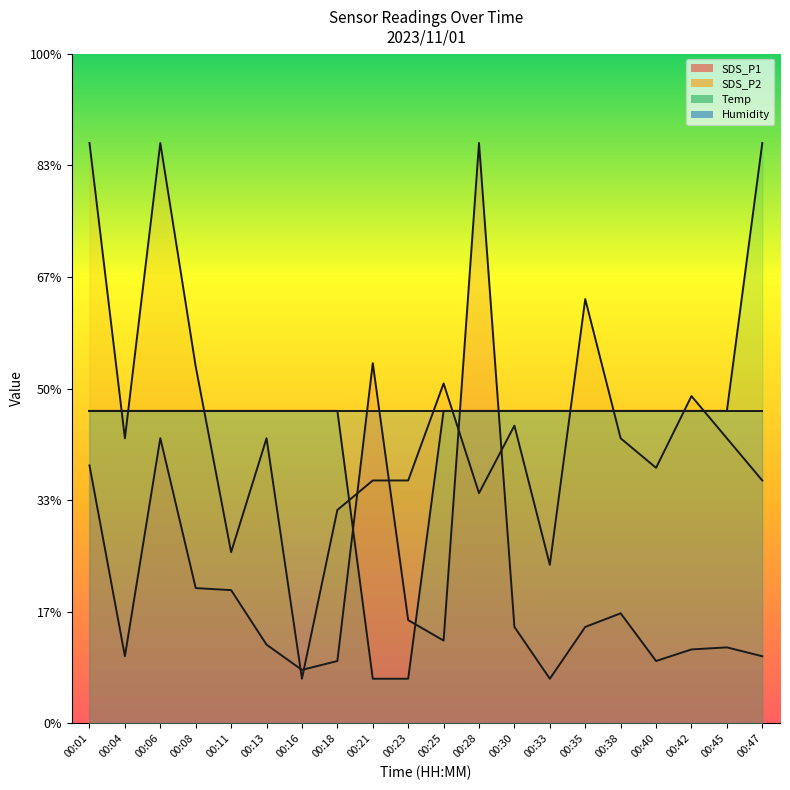

Where is the first local maximum for SDS_P2?

00:06